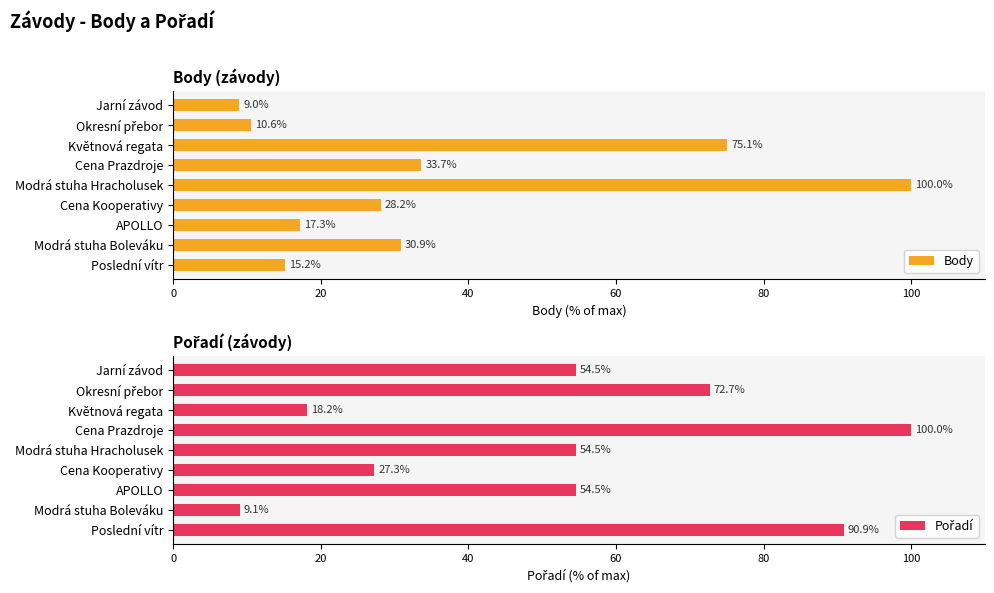

What is the difference between the Body values at Květnová regata and Modrá stuha Hracholusek?

24.9